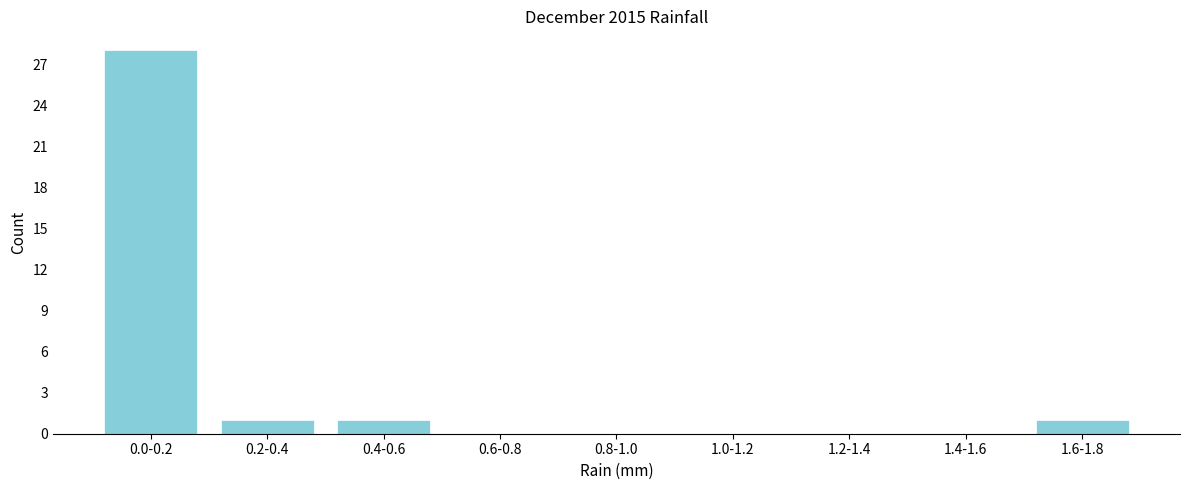

Reading right to left, extract all data points from this chart.

1.6-1.8=1	1.4-1.6=0	1.2-1.4=0	1.0-1.2=0	0.8-1.0=0	0.6-0.8=0	0.4-0.6=1	0.2-0.4=1	0.0-0.2=28